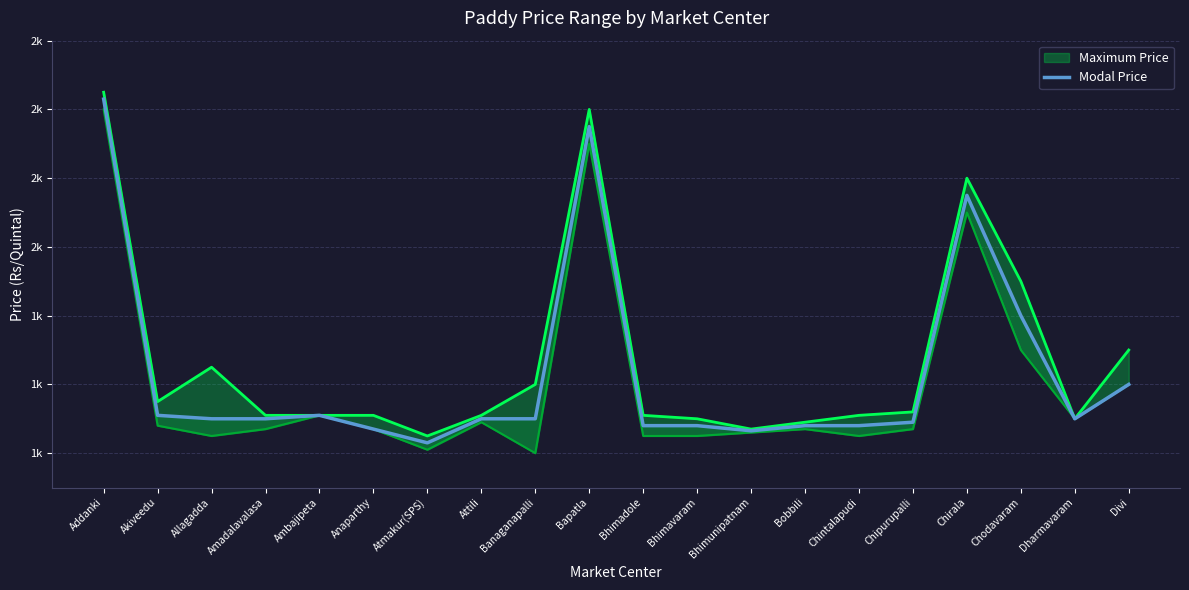

What is the difference between the second highest and second lowest values?

885